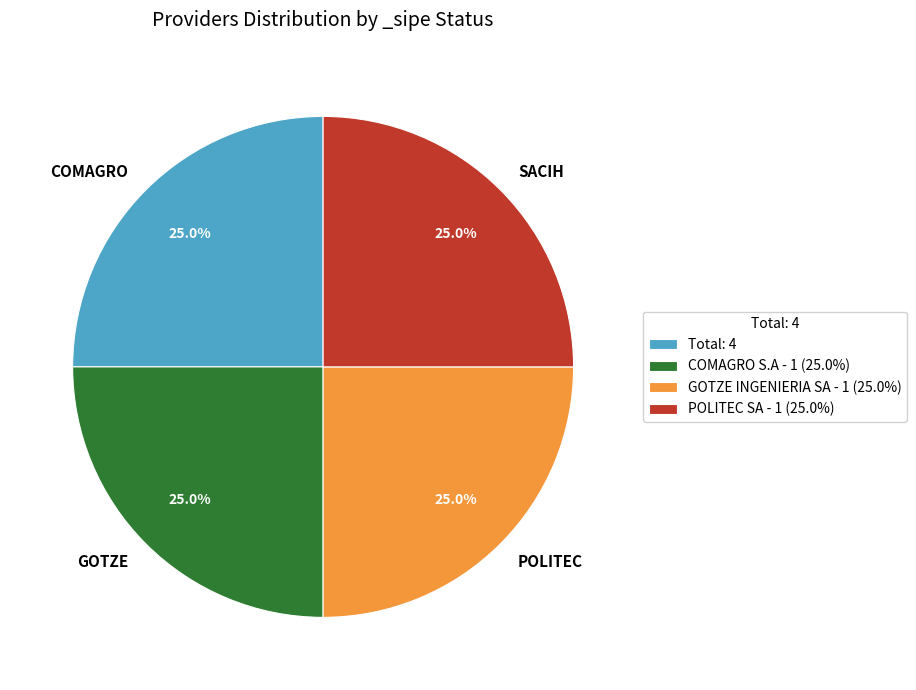

How many slices are in this pie chart?

4